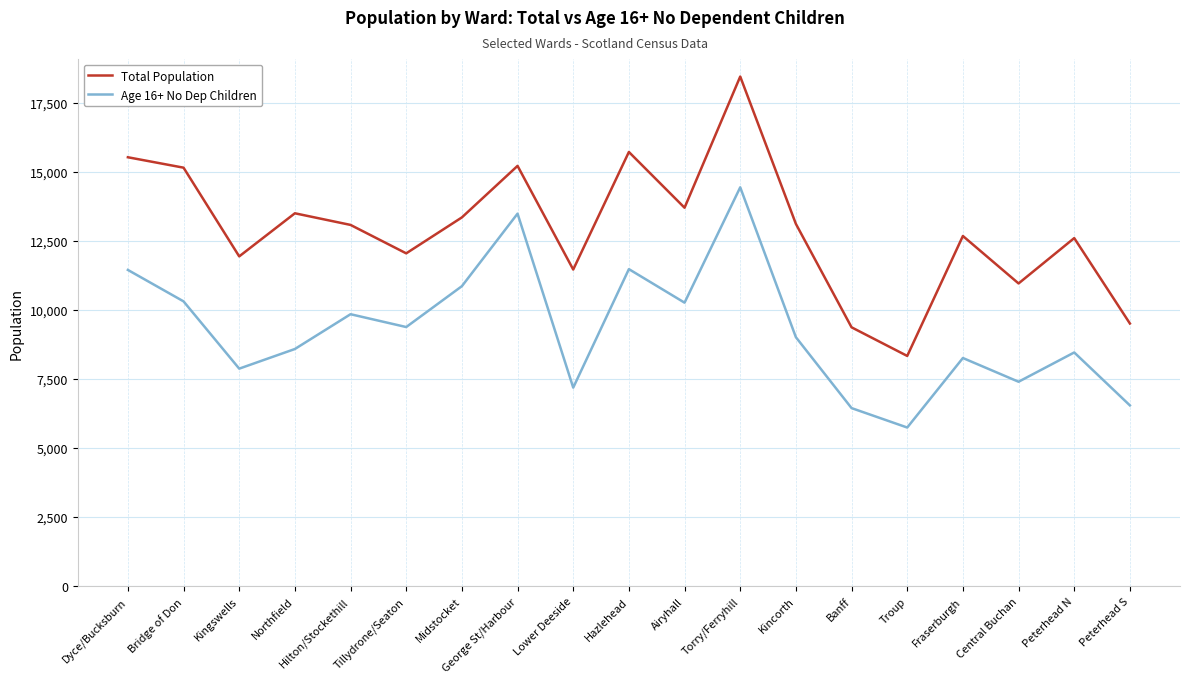

True or false: Age 16+ No Dep Children and Total Population cross at least once.

False